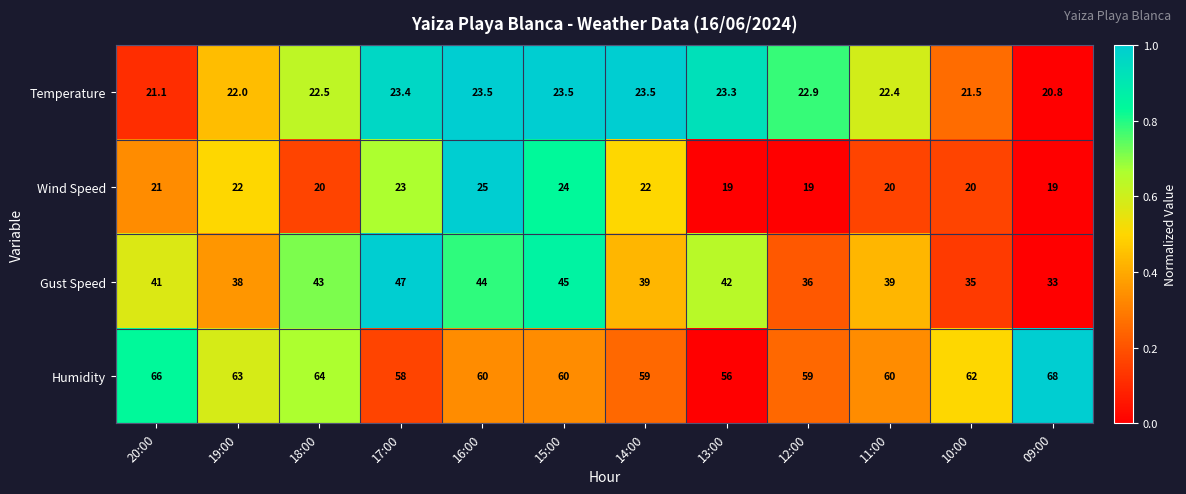

At how many categories does at least one series exceed 40?

12